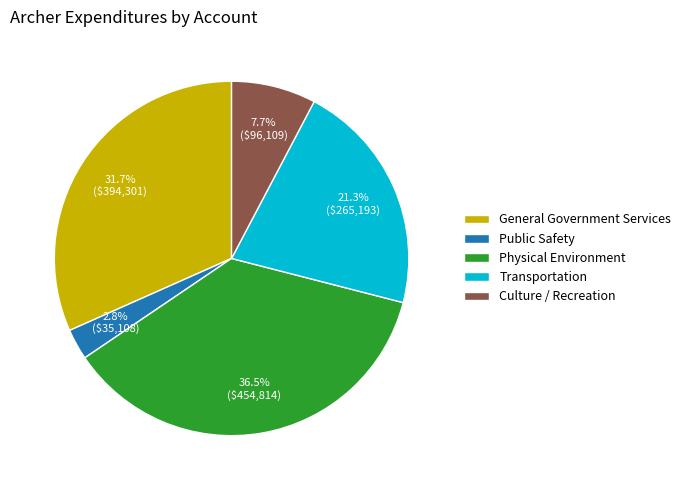

Approximately how many times larger is the value at General Government Services compared to Transportation?

1.5